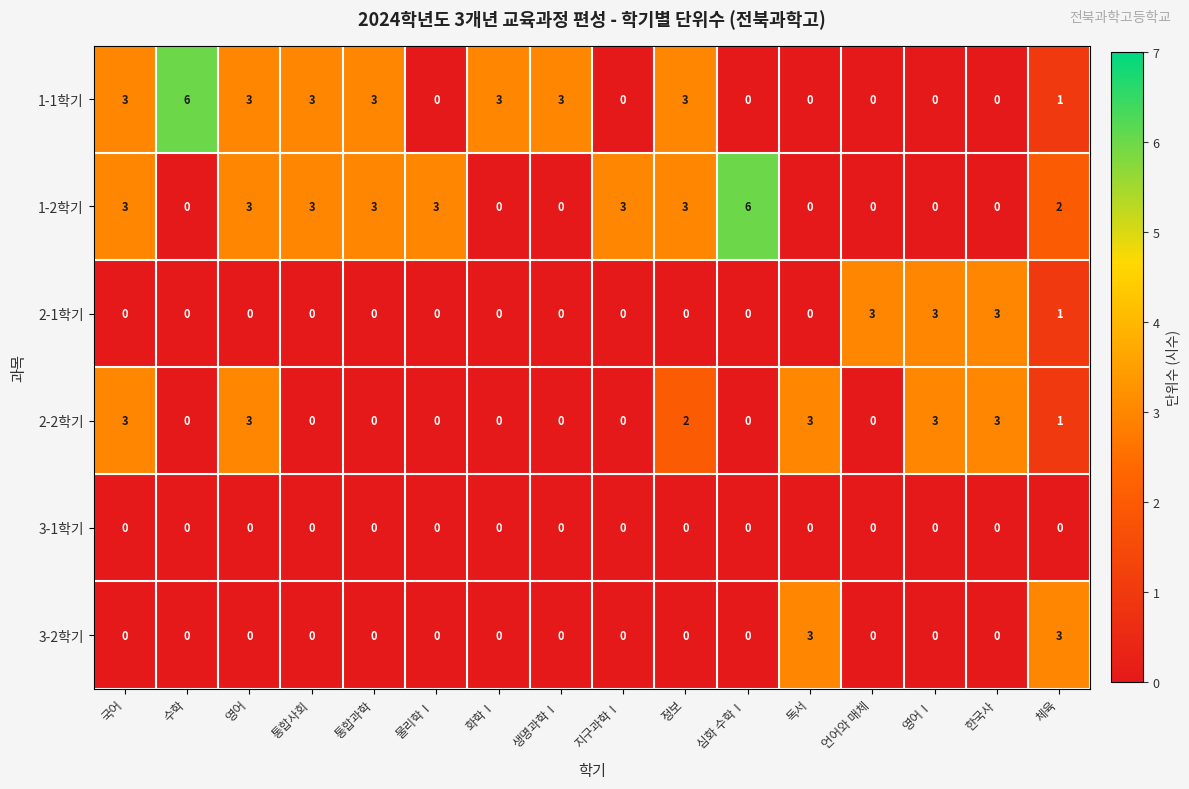

Count the 3-2학기 values in the range 0 to 1.

14